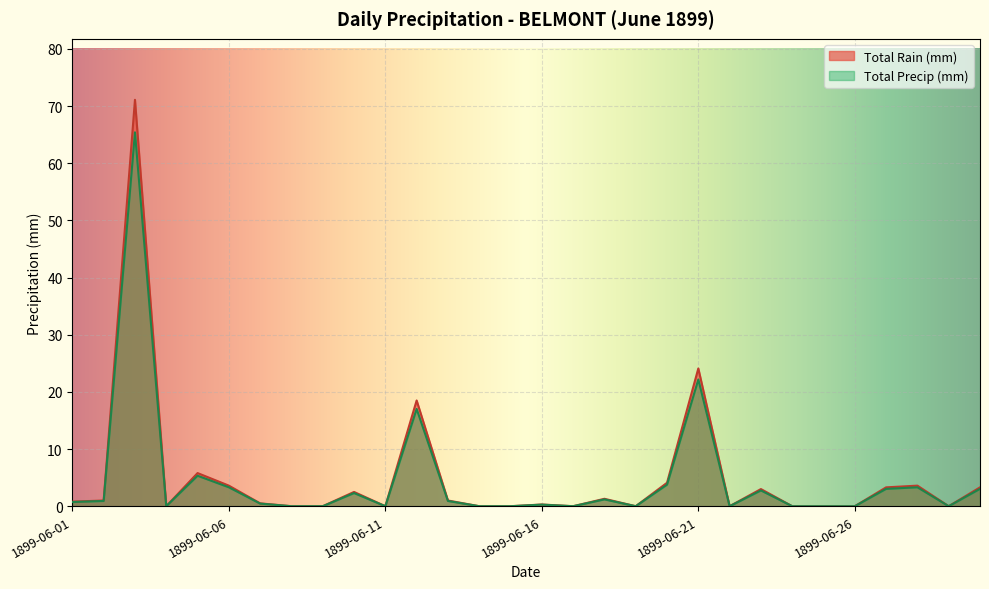

Reading left to right, list all the values displayed in this chart.

Total Rain (mm): 0.8	1.0	71.1	0.0	5.8	3.6	0.5	0.0	0.0	2.5	0.0	18.5	1.0	0.0	0.0	0.3	0.0	1.3	0.0	4.1	24.1	0.0	3.0	0.0	0.0	0.0	3.3	3.6	0.0	3.3
Total Precip (mm): 0.7	0.9	65.4	0.0	5.3	3.3	0.5	0.0	0.0	2.3	0.0	17.0	0.9	0.0	0.0	0.3	0.0	1.2	0.0	3.8	22.2	0.0	2.8	0.0	0.0	0.0	3.0	3.3	0.0	3.0